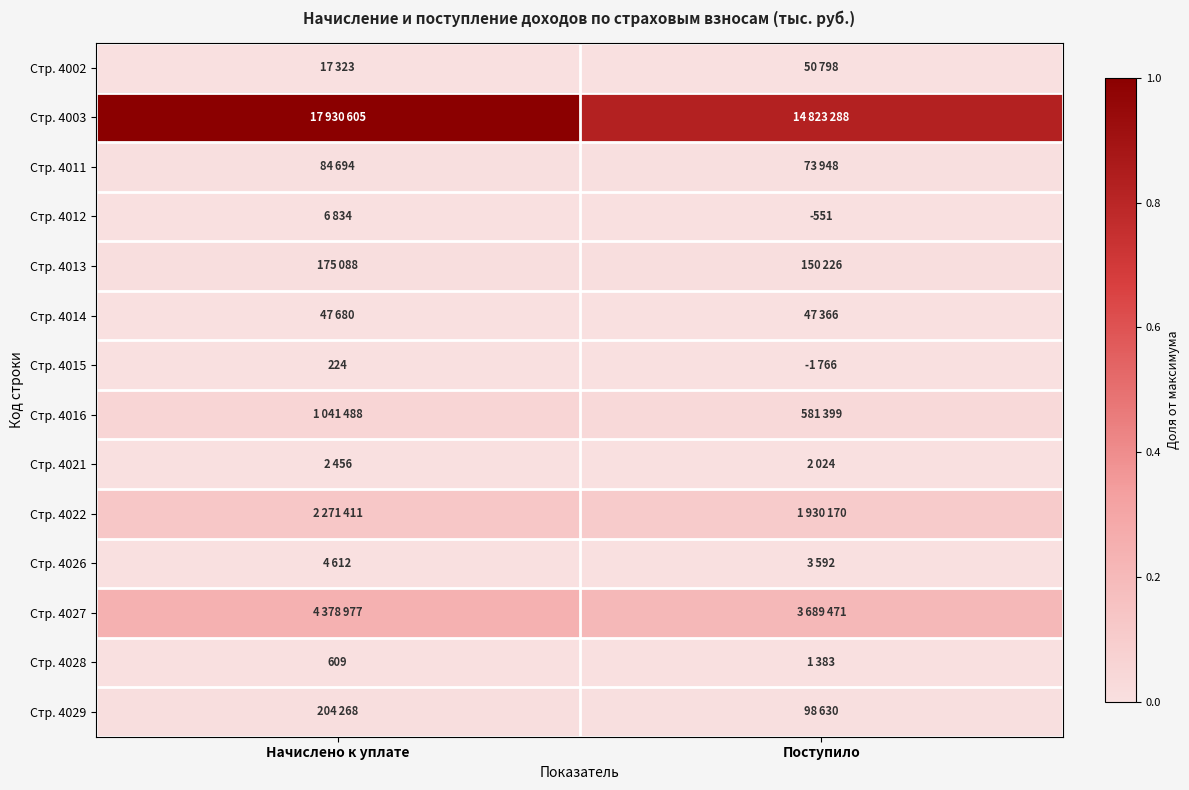

Count the number of categories in the chart.

2